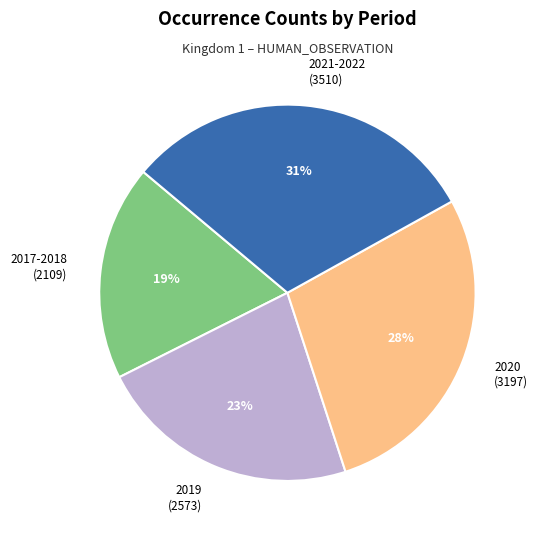

Does any single category account for the majority?

No